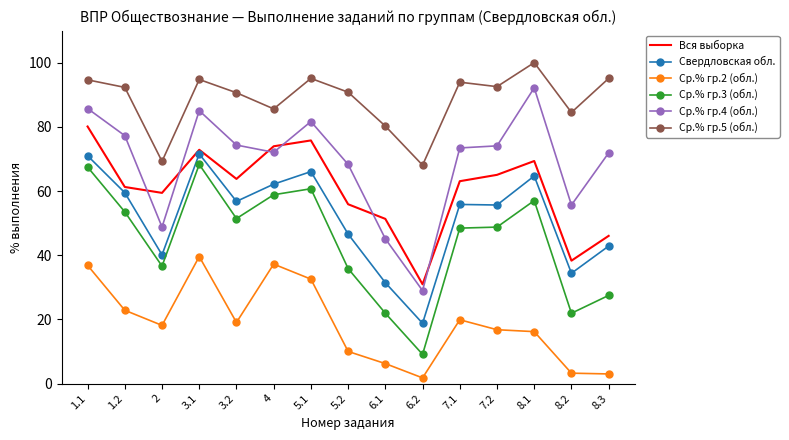

At 6.1, list the series in order from smallest to largest.

Ср.% гр.2 (обл.), Ср.% гр.3 (обл.), Свердловская обл., Ср.% гр.4 (обл.), Вся выборка, Ср.% гр.5 (обл.)